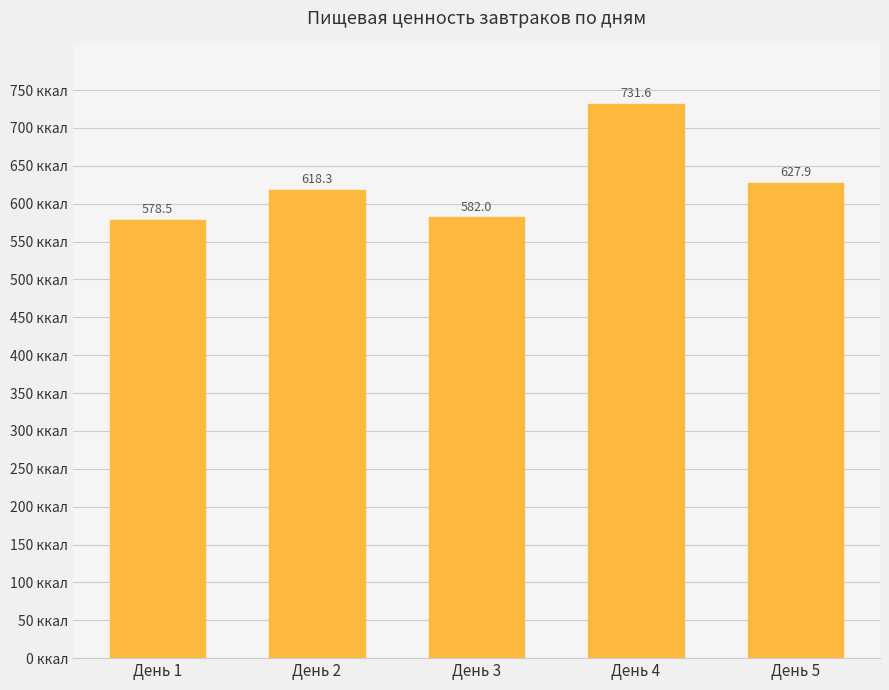

What value does the data have at День 1?

578.5